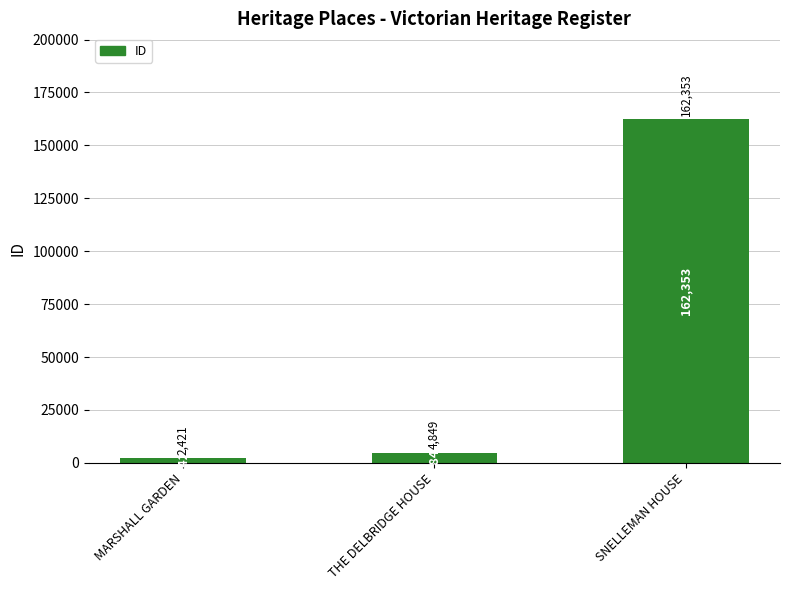

What is the difference between the maximum and minimum values?

159932